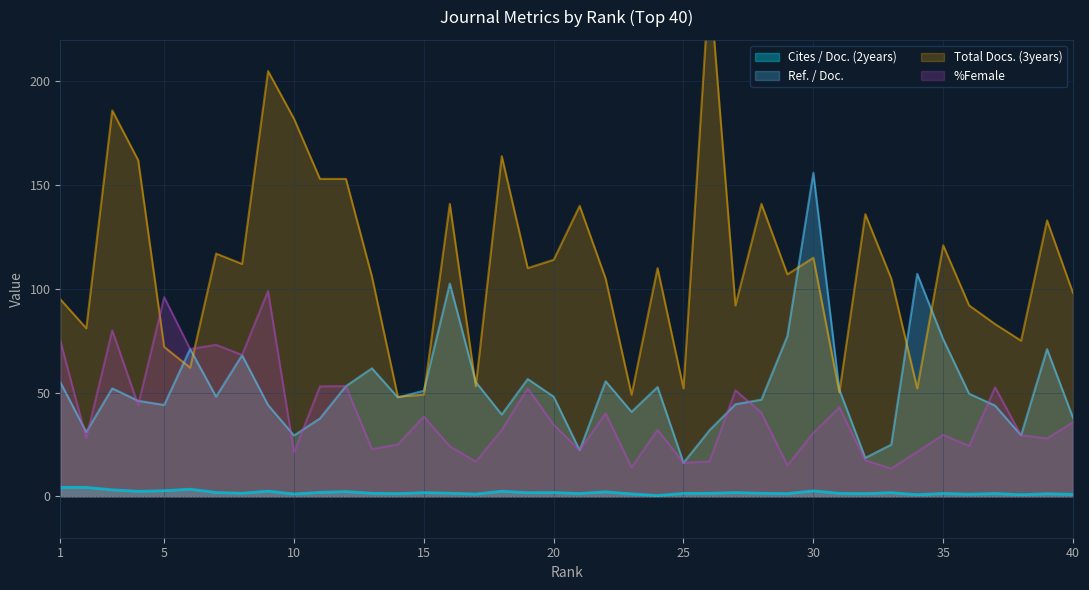

Which series changed the most between 24 and 34?

Total Docs. (3years)